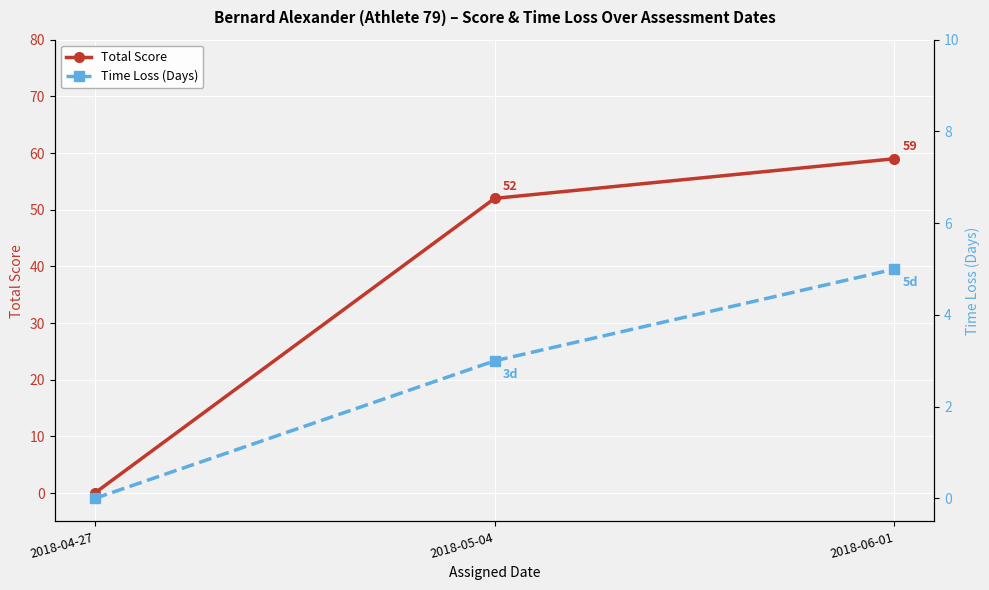

How many lines are shown in the chart?

2